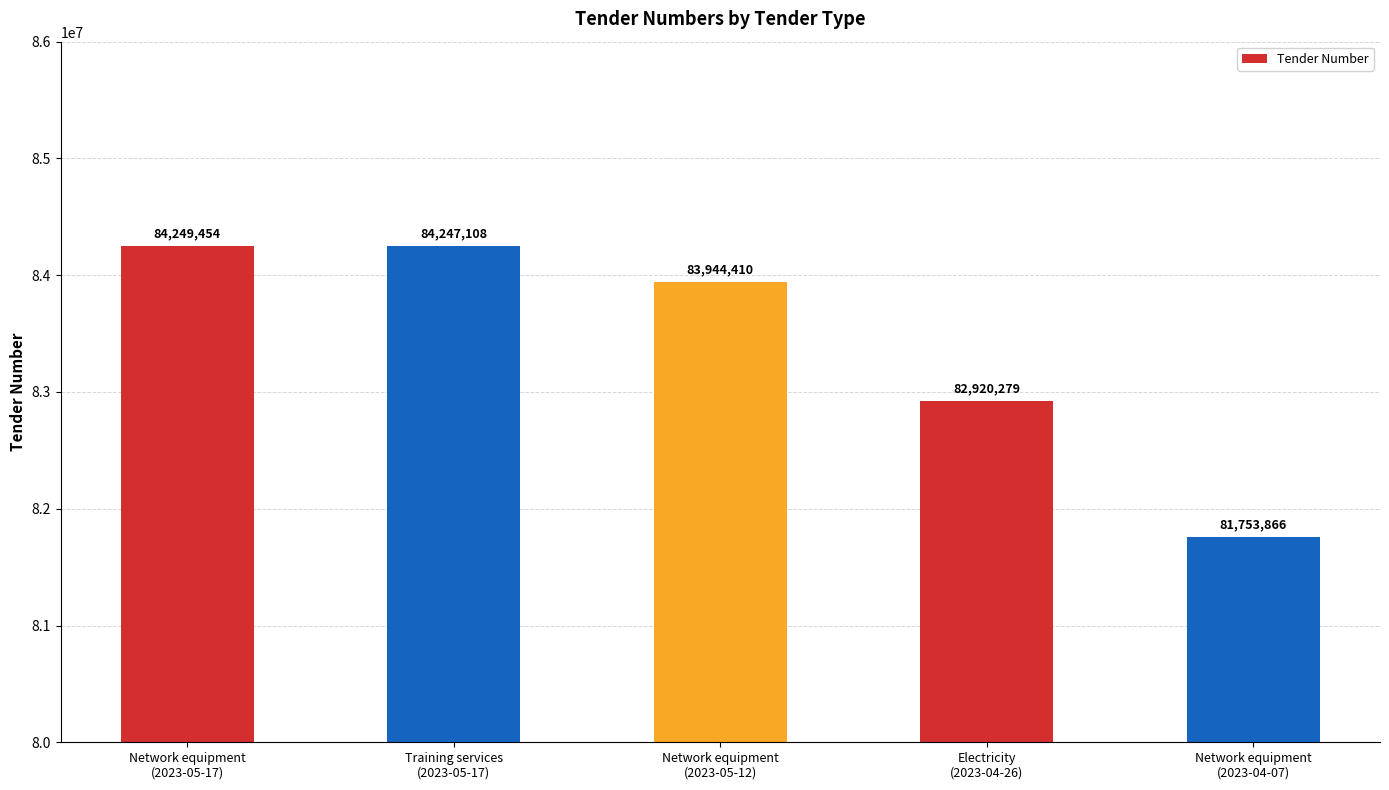

How many values are below 83944410?

2